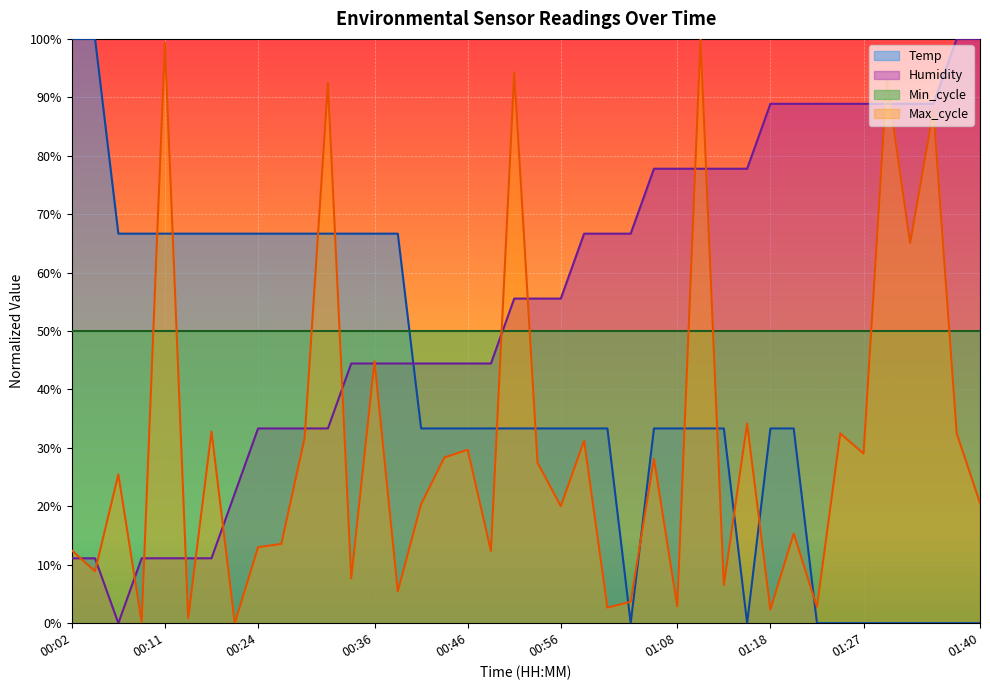

True or false: Temp has more than 2 points higher than both neighbors.

False